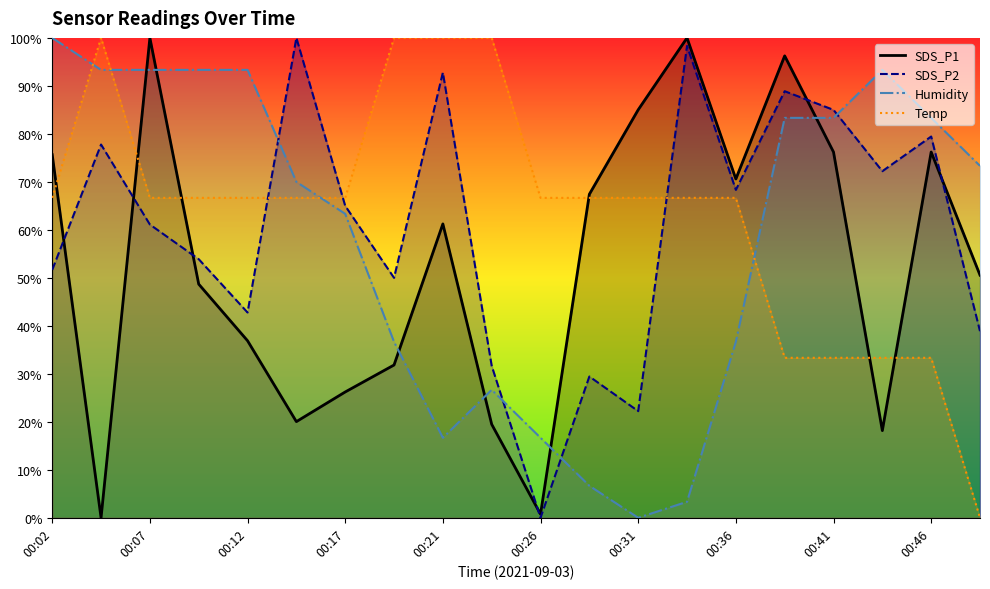

At 00:12, list the series in order from smallest to largest.

SDS_P1, SDS_P2, Temp, Humidity